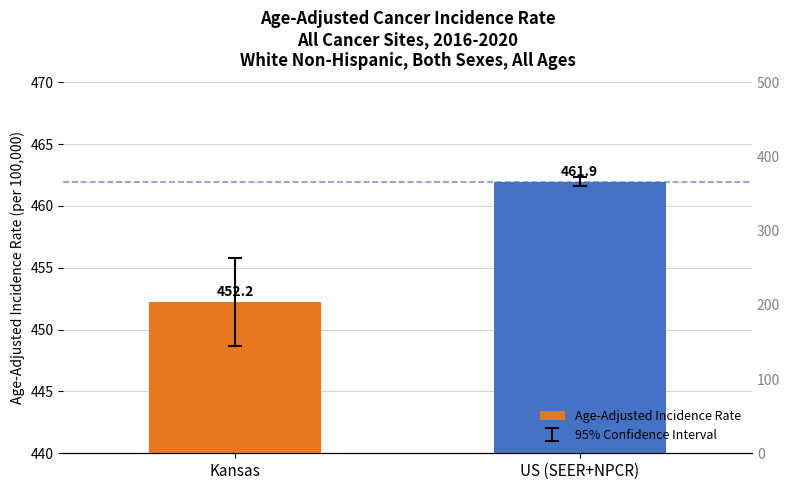

What is the greatest value displayed?

461.9